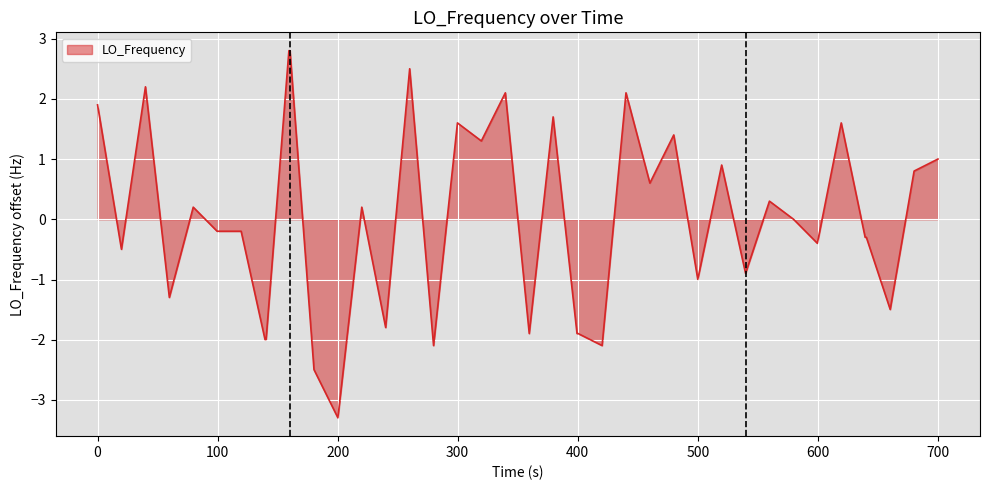

What is the difference between the maximum and minimum values?

6.1